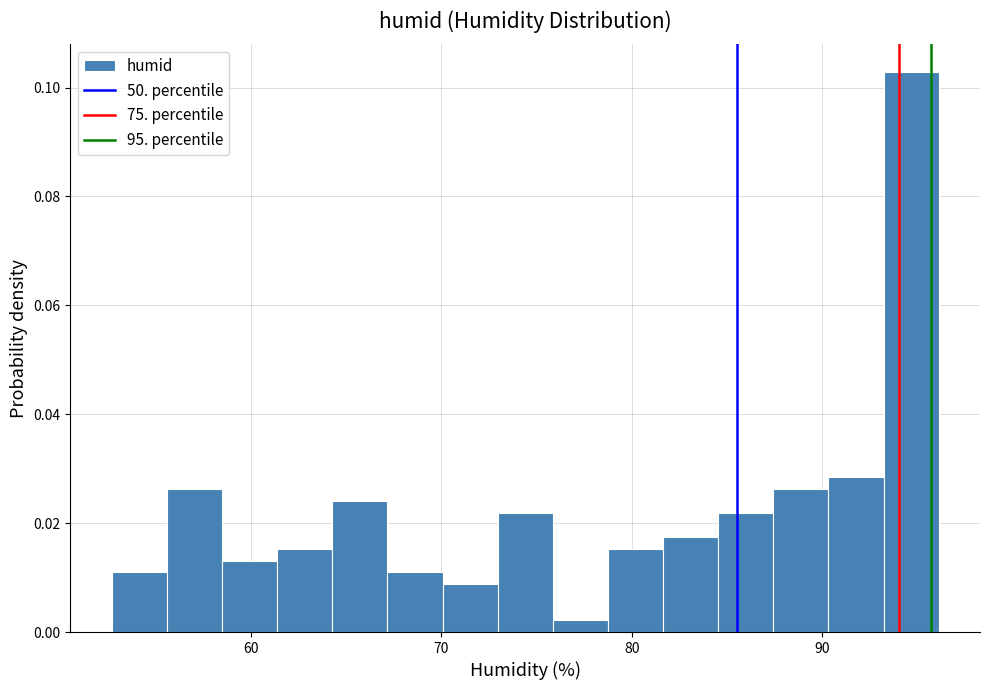

Around what value on the x-axis is the tallest bar? Give the approximate position of its centre, as read against the axis.

95